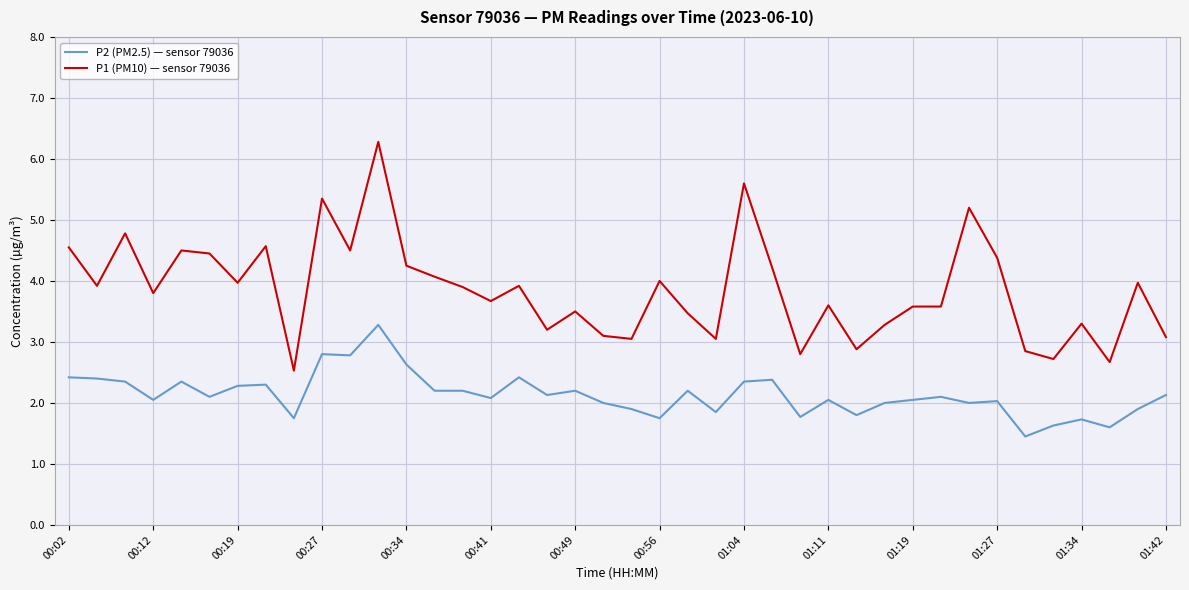

What is the highest value of the P2 (PM2.5) — sensor 79036 series?

3.3